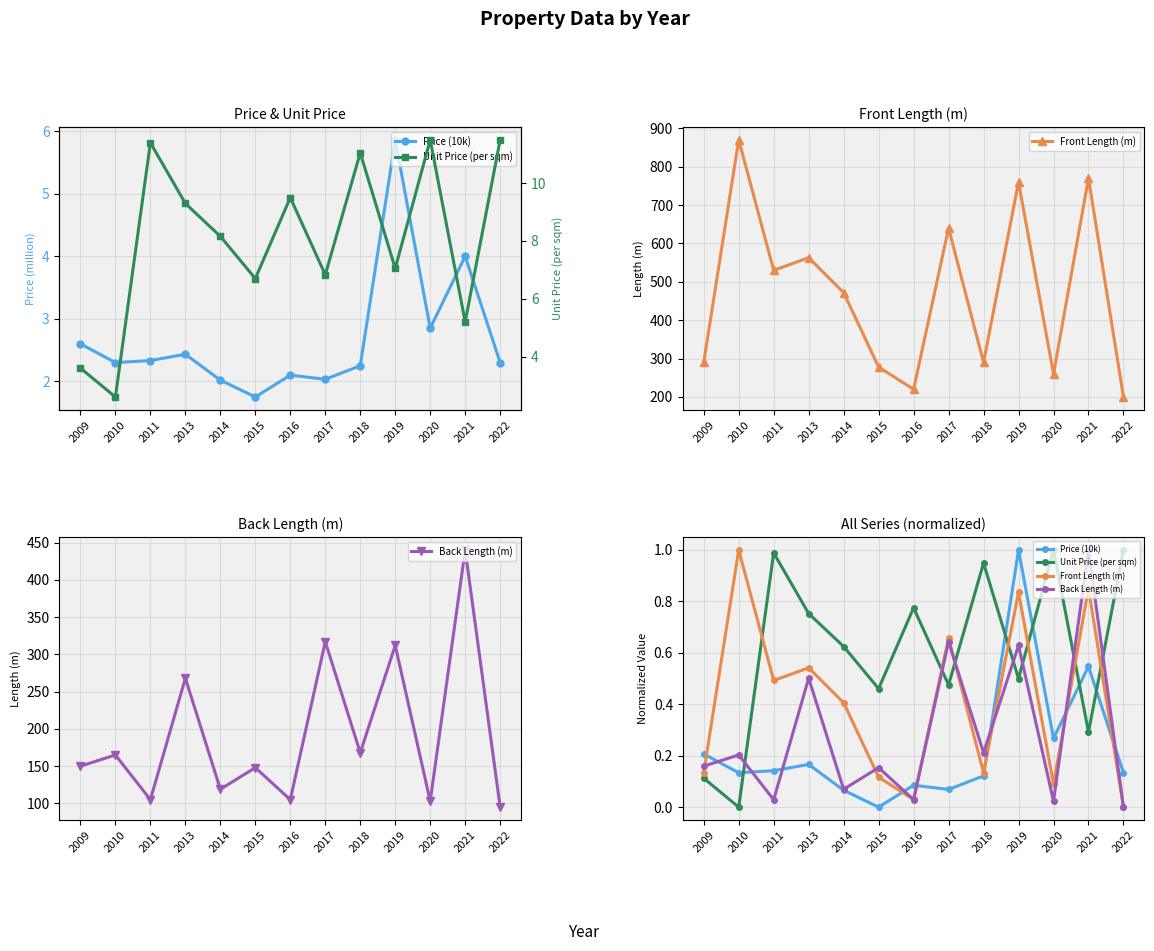

At which label does Unit Price (per sqm) reach its peak?

2020